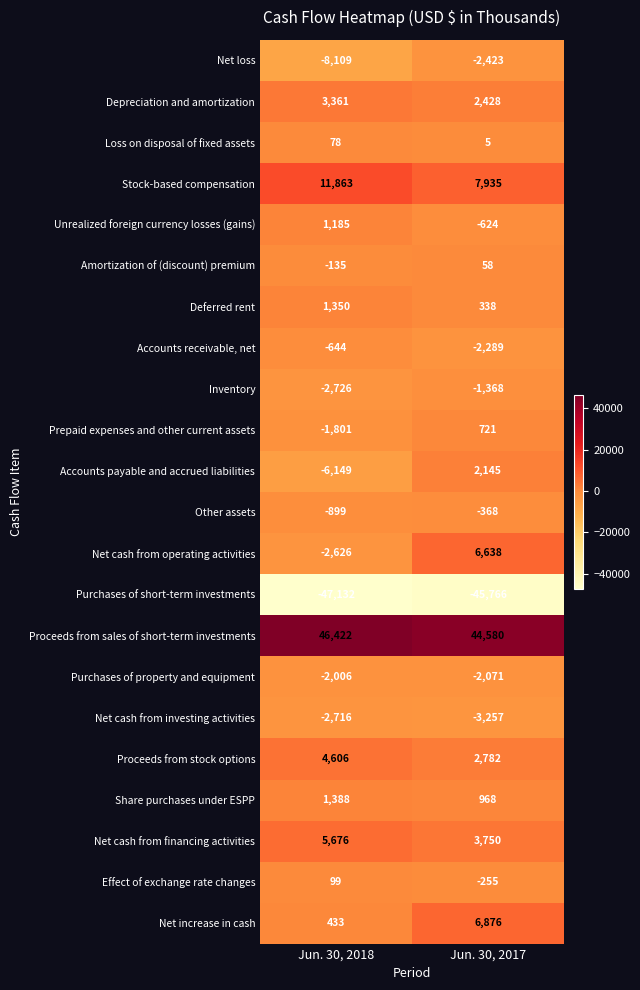

What is the minimum value for Net cash from financing activities?

3750